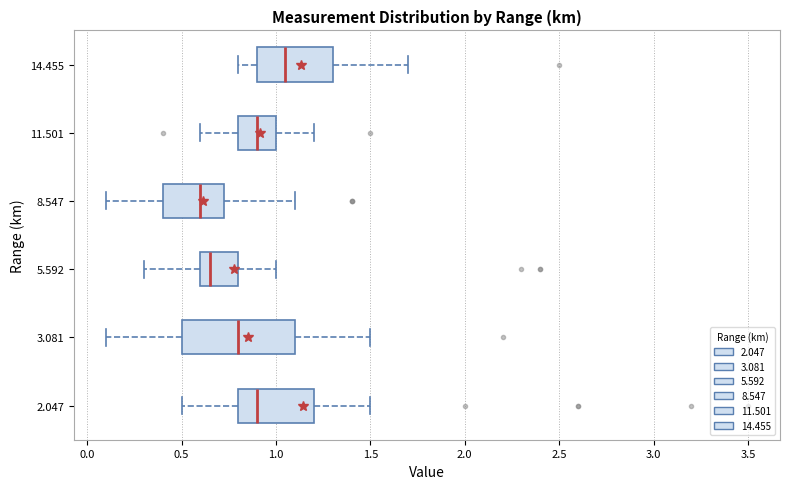

Where is the left edge of the box at y = 2.047 on the x-axis? The values are not printed on the chart, so give them approximately, as read against the axis.

0.80